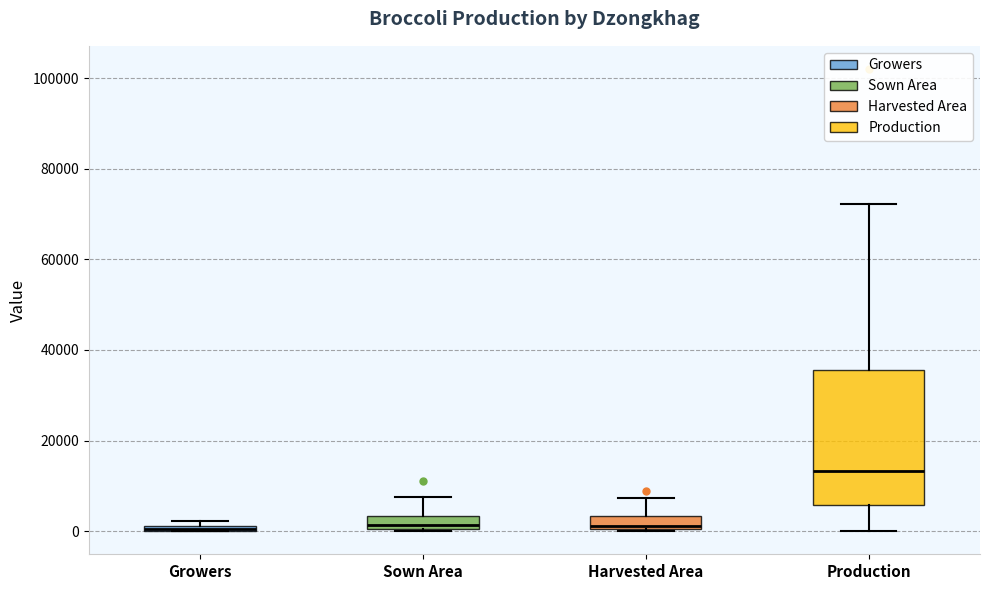

Which box is the tallest, from its lower edge to its upper edge?

Production